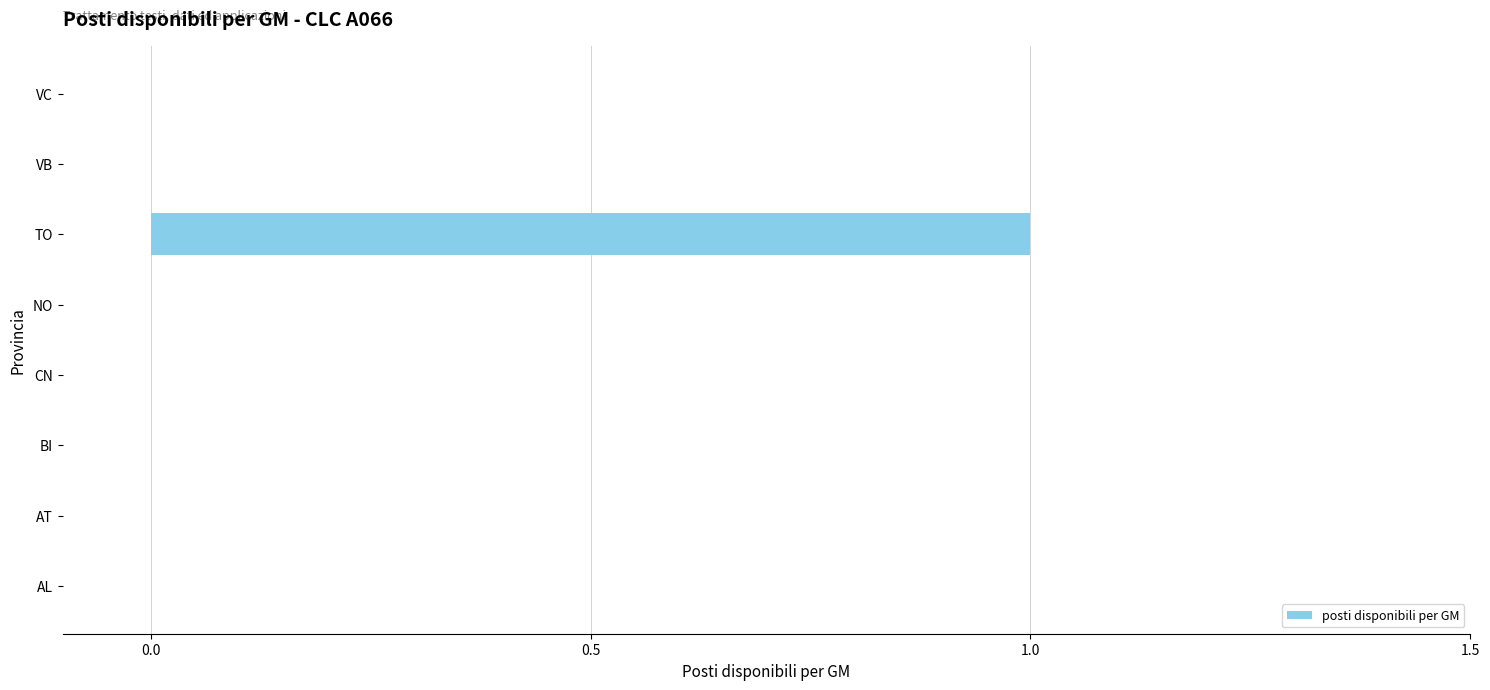

At which category does the chart reach its peak across all series?

TO